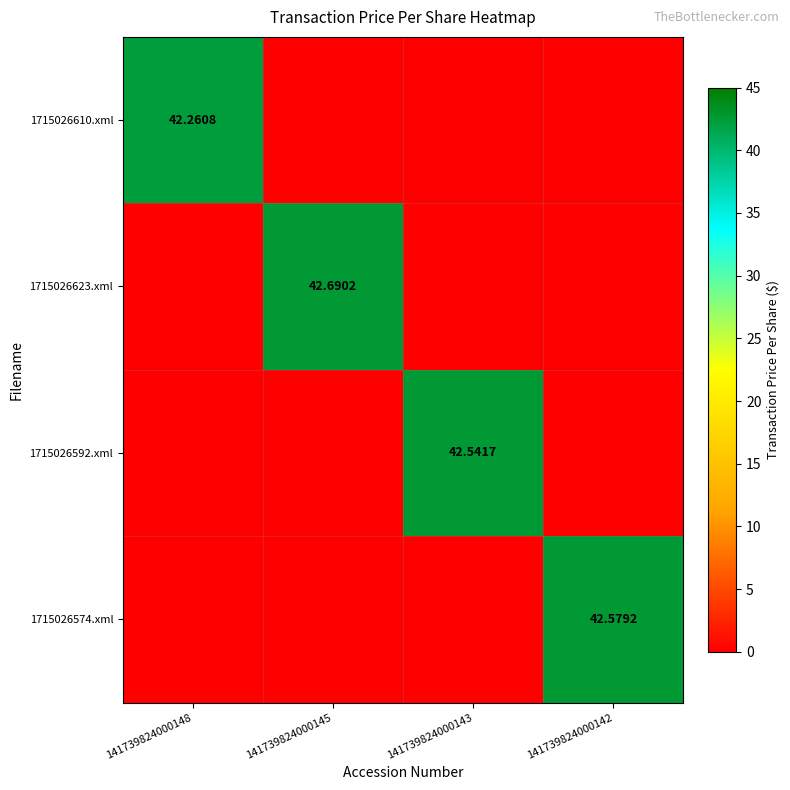

The 1715026592.xml series shows 15.1 at 141739824000145. True or false?

False